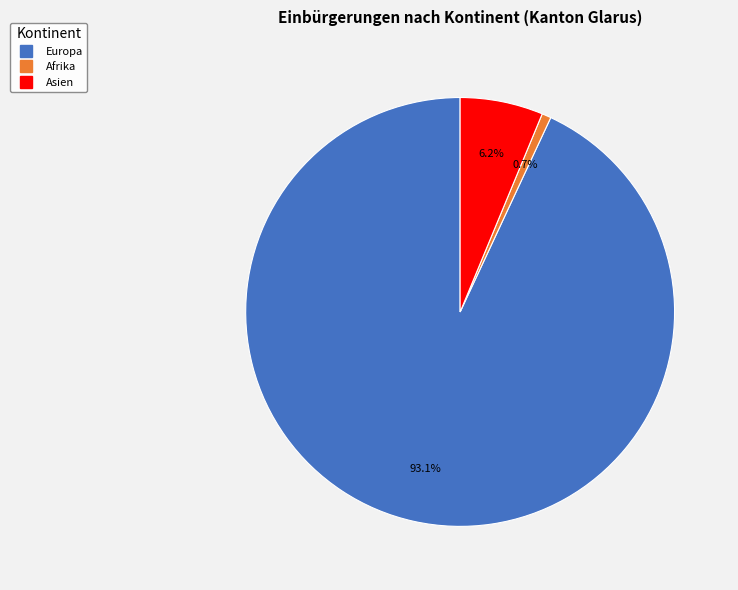

Is there any slice that represents more than half of the pie?

Yes